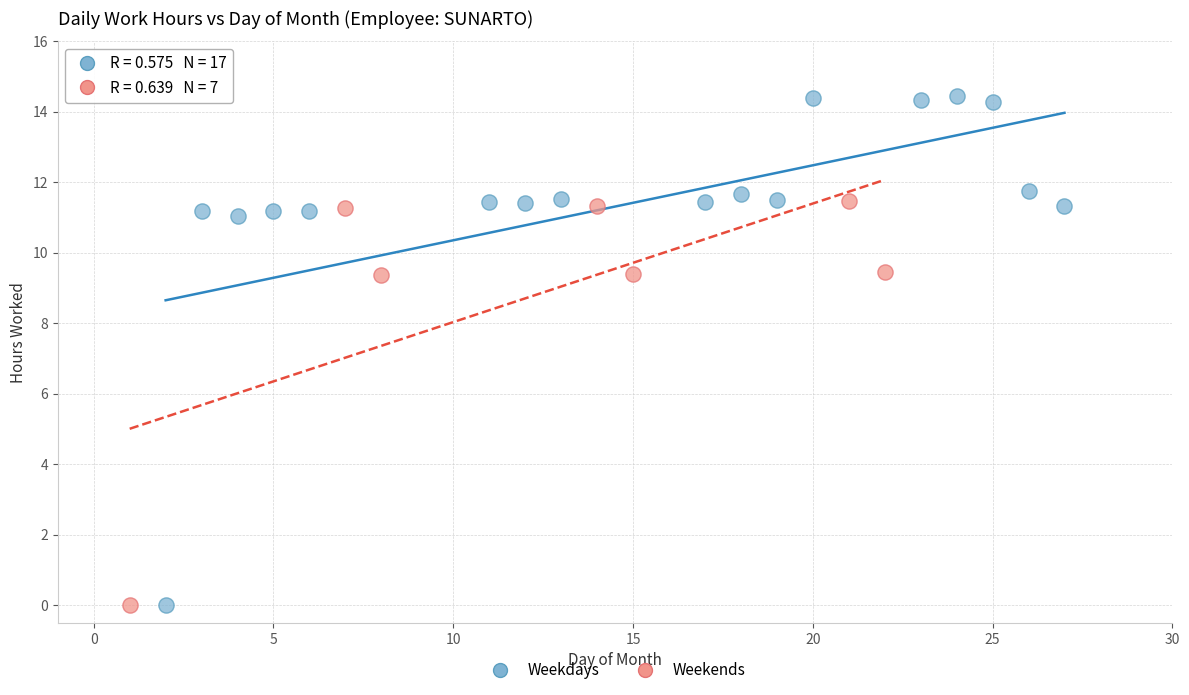

Which series reaches the maximum Y coordinate?

Weekdays